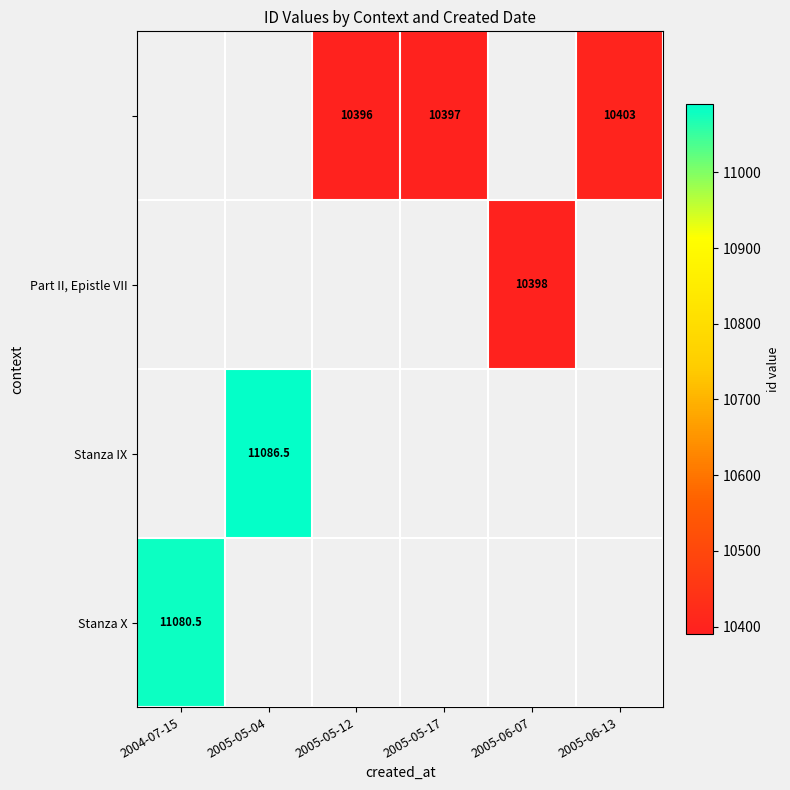

Is it true that Stanza IX equals 3149.6 at 2005-05-04?

False